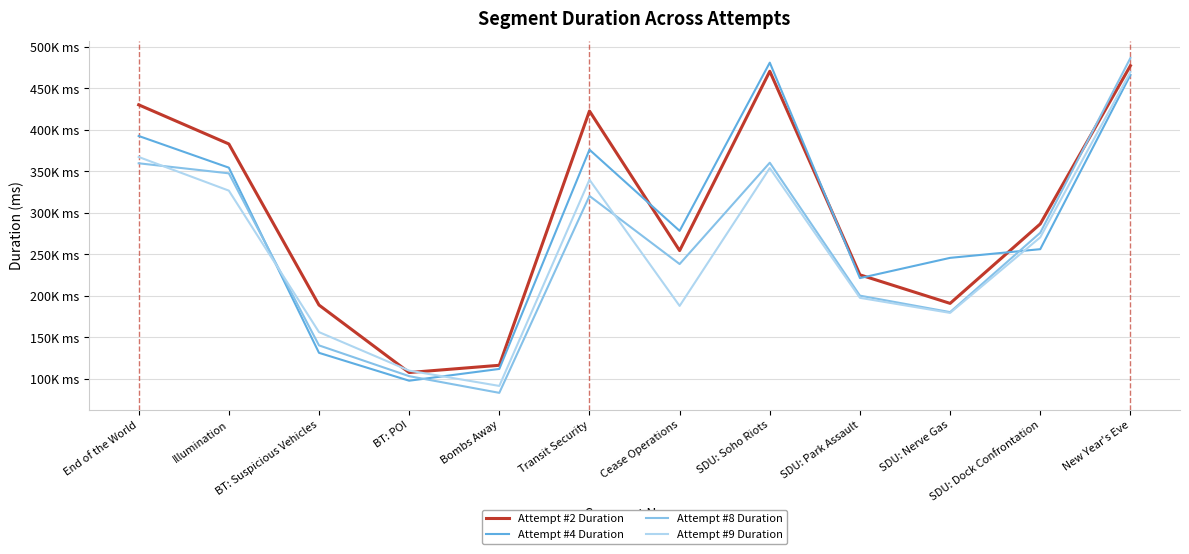

What position from the right is New Year's Eve?

1